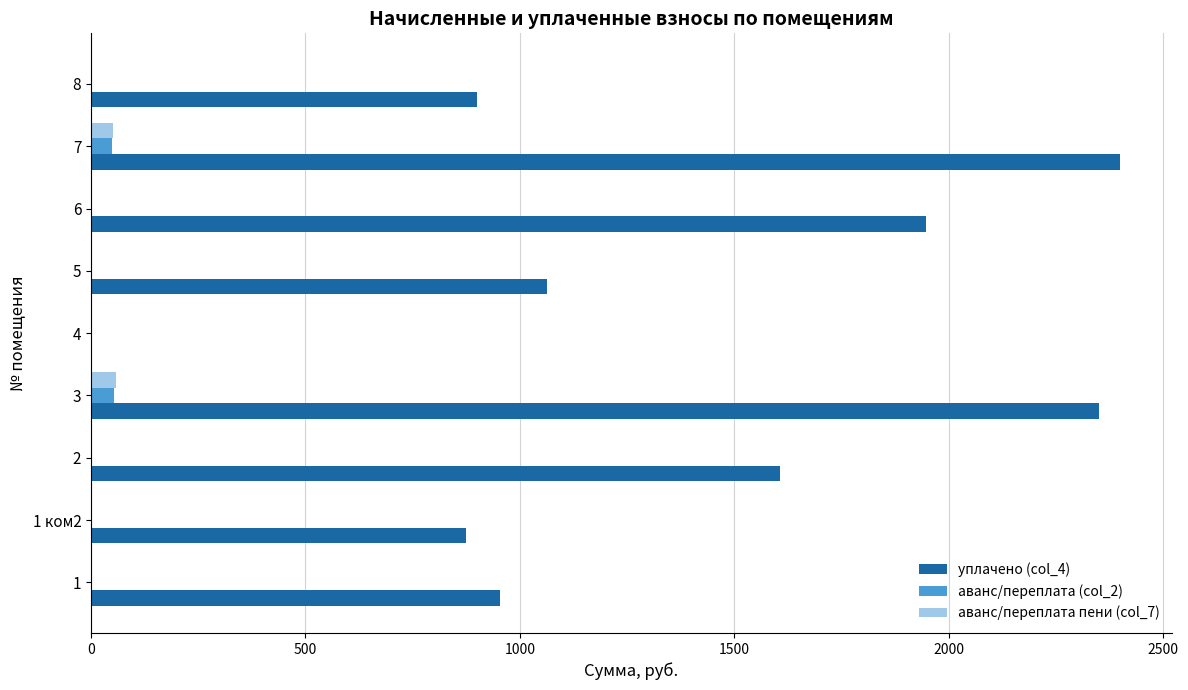

Which series has the largest total across all categories?

уплачено (col_4)